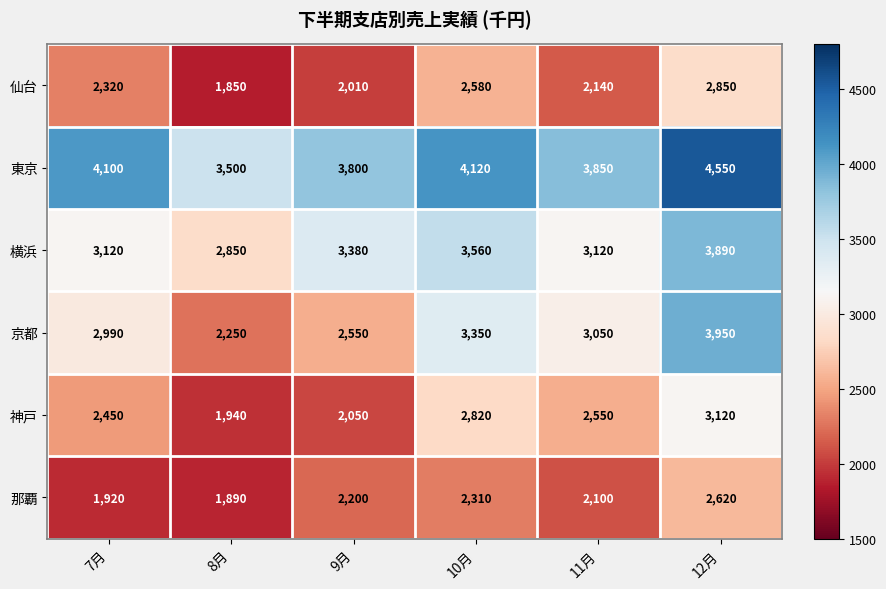

At which category does the chart reach its peak across all series?

12月